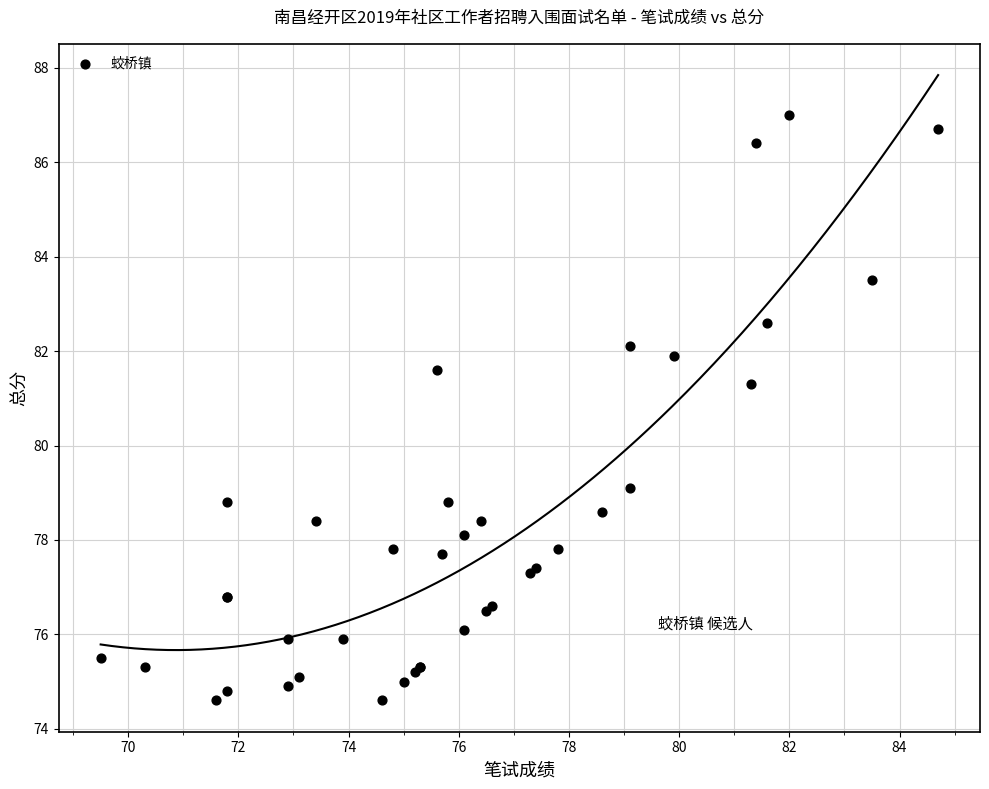

What Y value in the scatter plot is closest to 80?

79.1